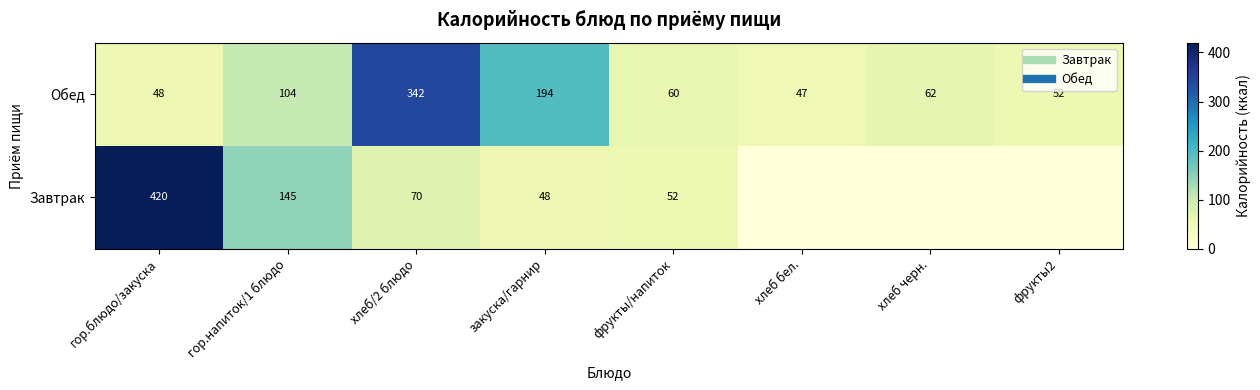

At which label does Завтрак first exceed 52?

гор.блюдо/закуска